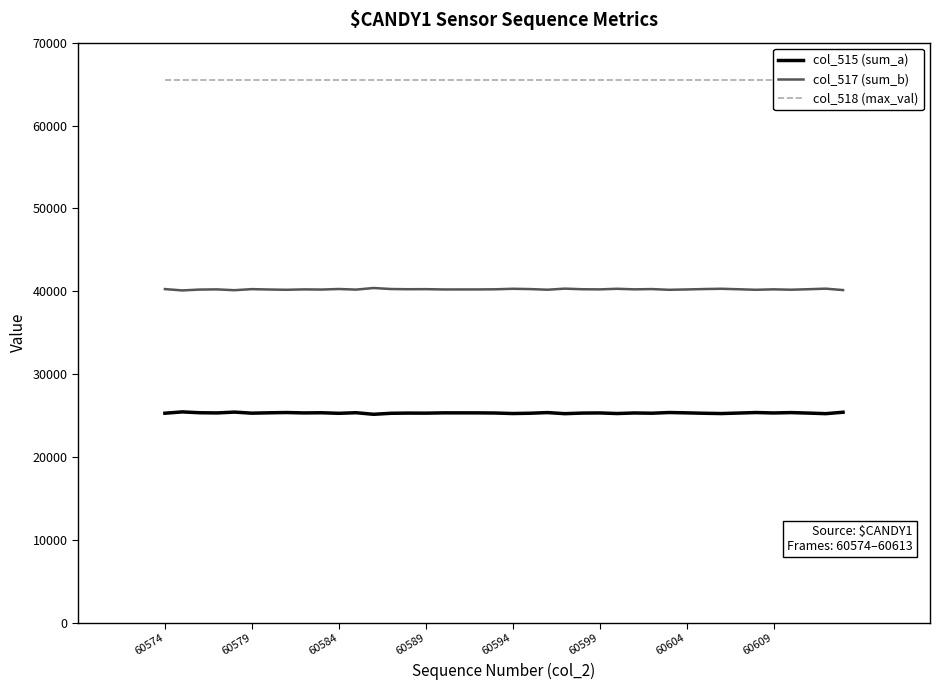

The col_515 (sum_a) series shows 25266 at 60584. True or false?

True